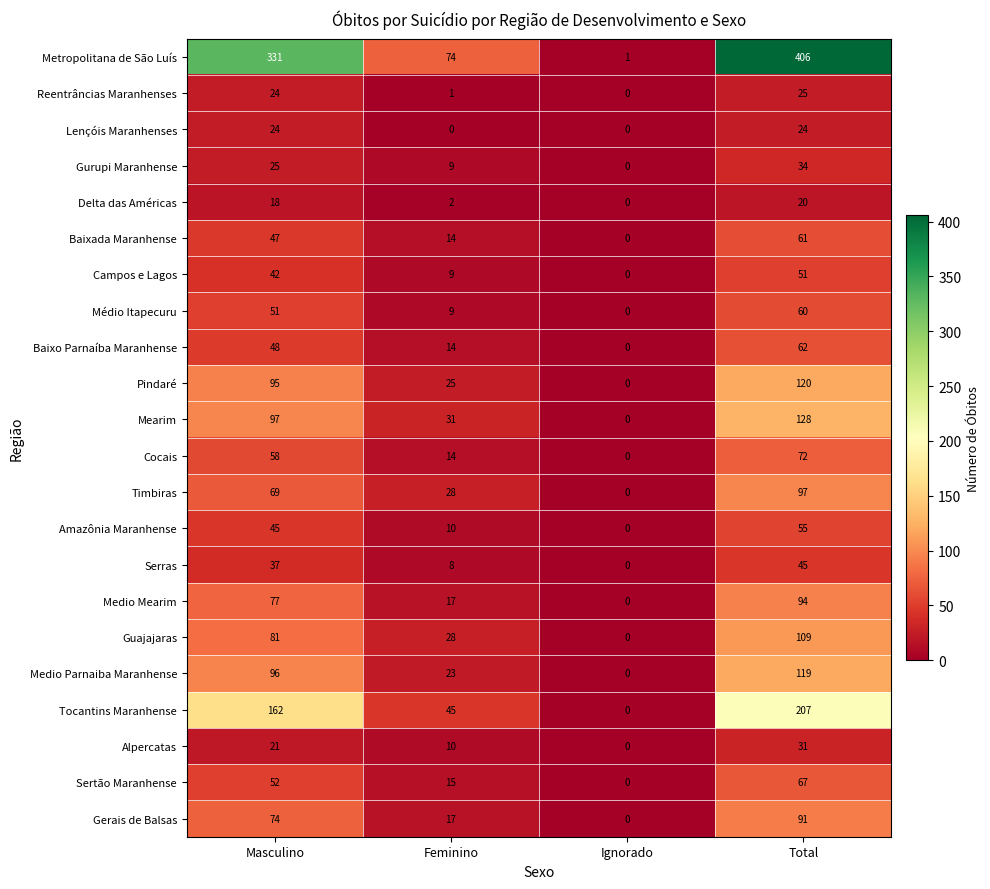

How many categories are shown in the chart?

4